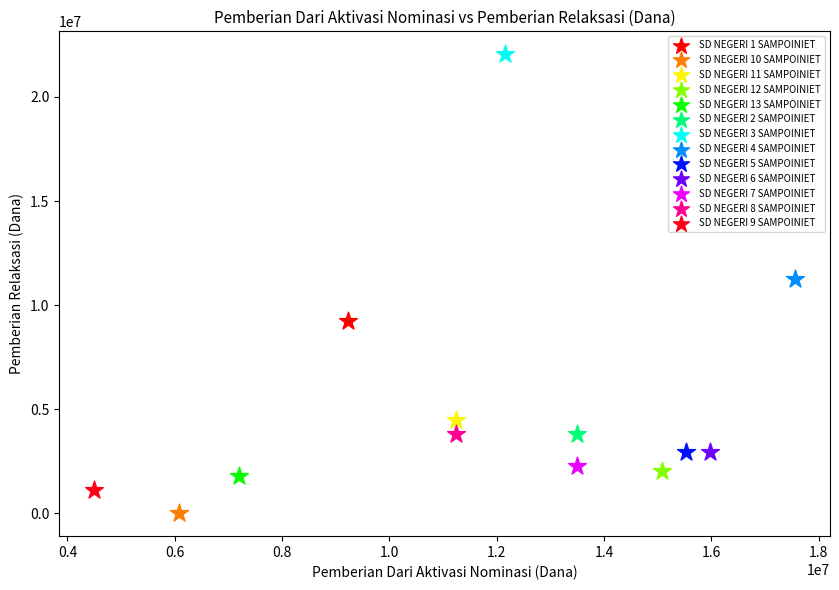

What are all the series names shown in the legend?

SD NEGERI 1 SAMPOINIET, SD NEGERI 10 SAMPOINIET, SD NEGERI 11 SAMPOINIET, SD NEGERI 12 SAMPOINIET, SD NEGERI 13 SAMPOINIET, SD NEGERI 2 SAMPOINIET, SD NEGERI 3 SAMPOINIET, SD NEGERI 4 SAMPOINIET, SD NEGERI 5 SAMPOINIET, SD NEGERI 6 SAMPOINIET, SD NEGERI 7 SAMPOINIET, SD NEGERI 8 SAMPOINIET, SD NEGERI 9 SAMPOINIET